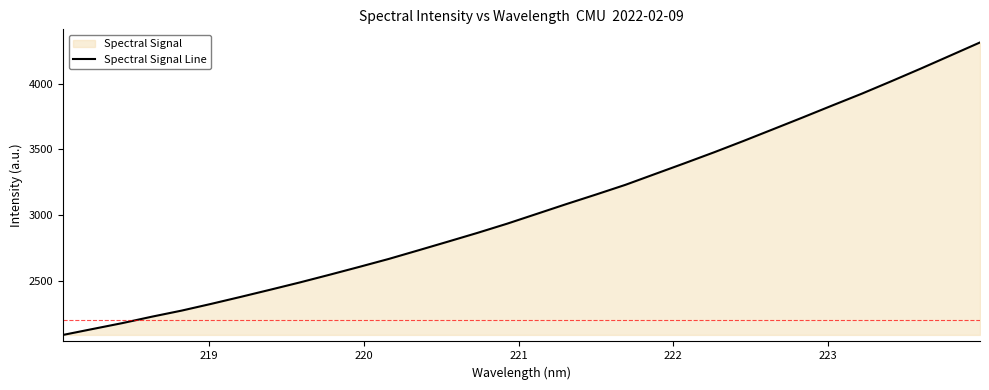

What is the difference between the maximum and minimum values?

2229.8